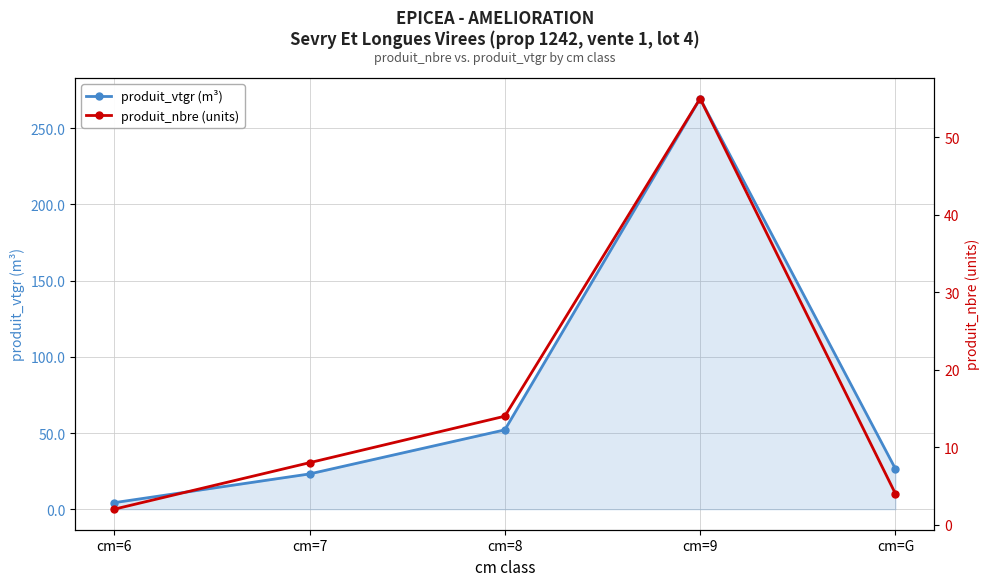

Rank the categories by produit_vtgr (m³) value from lowest to highest.

cm=6, cm=7, cm=G, cm=8, cm=9